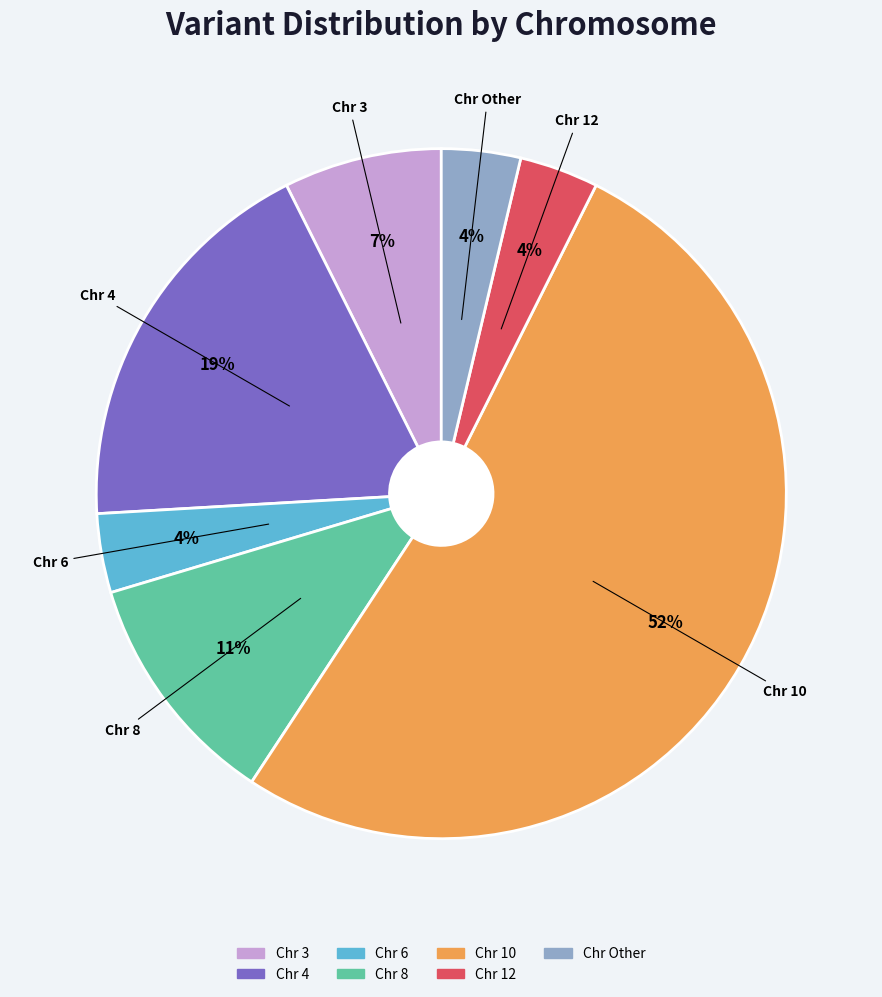

Is there a majority slice in this chart?

Yes